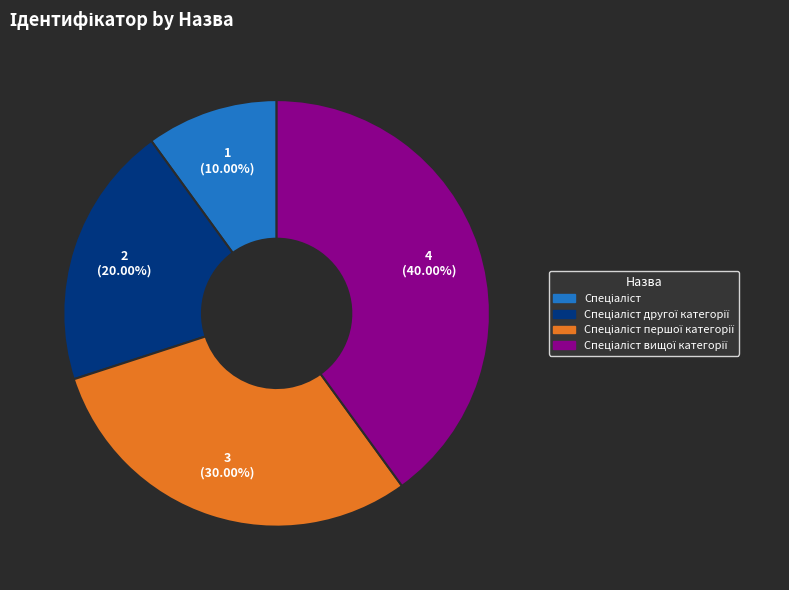

Does any single category account for the majority?

No